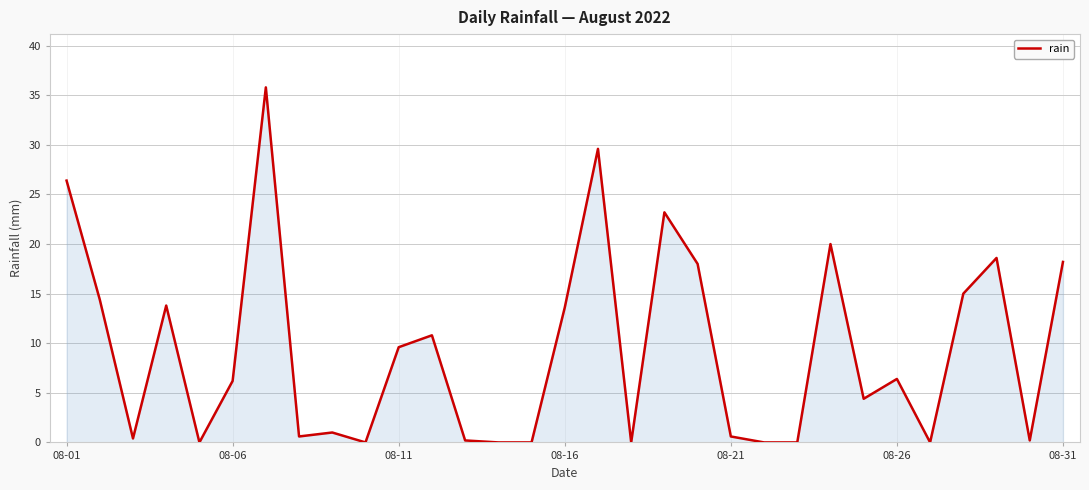

What is the greatest value displayed?

35.8